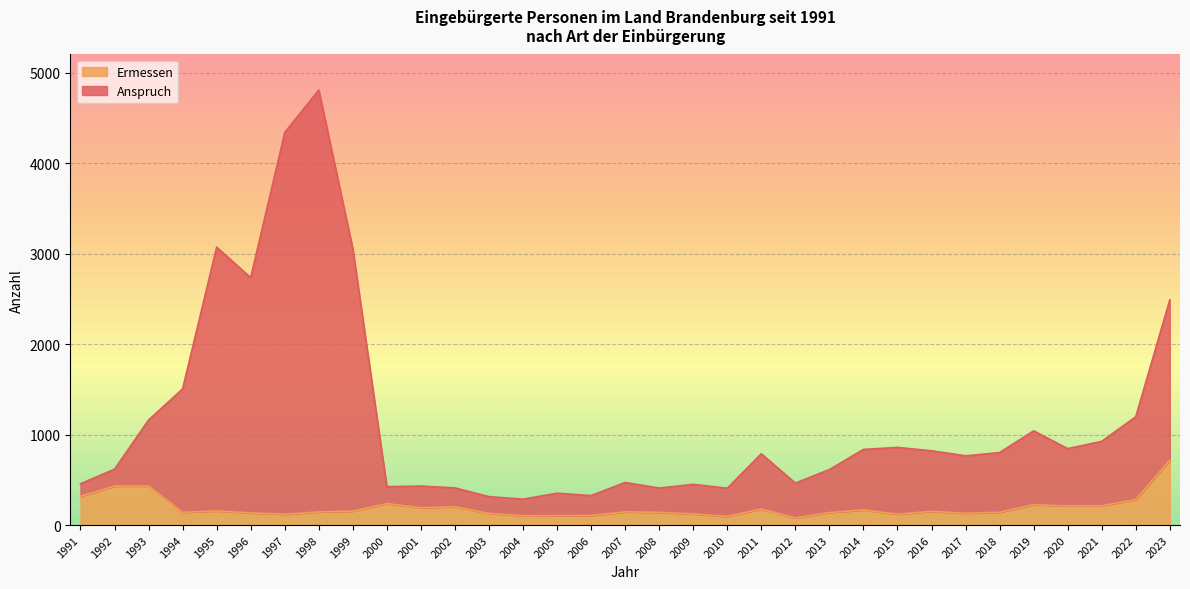

What is the value of the Ermessen point at the 27th from the left?

130